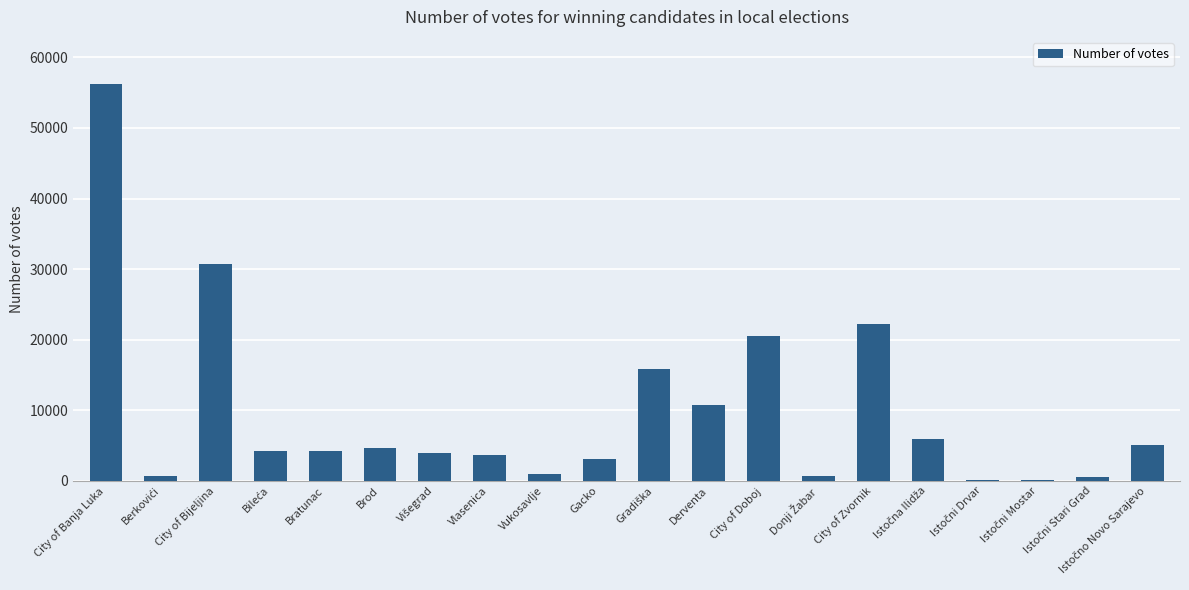

The value at Bratunac is 4175. True or false?

True